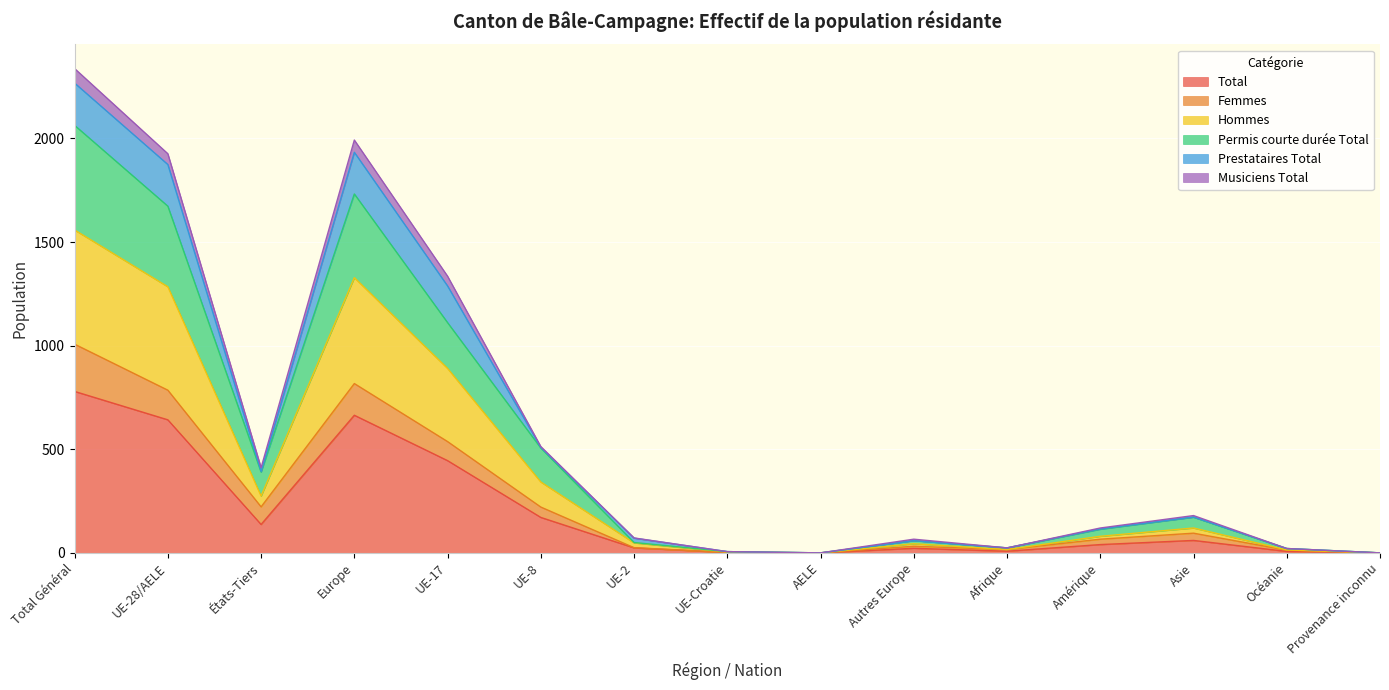

True or false: Total has a value of 664 at Europe.

True